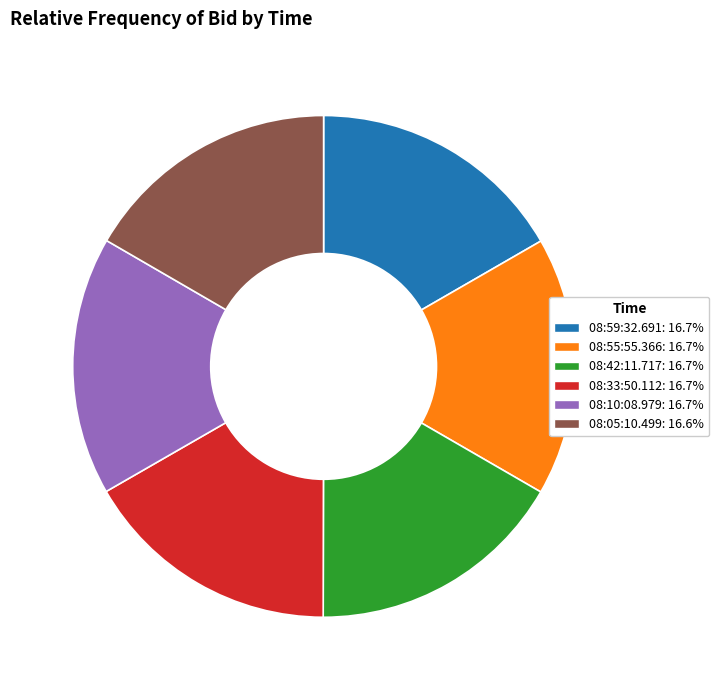

Approximately how many times larger is the value at 08:55:55.366 compared to 08:42:11.717?

1.0